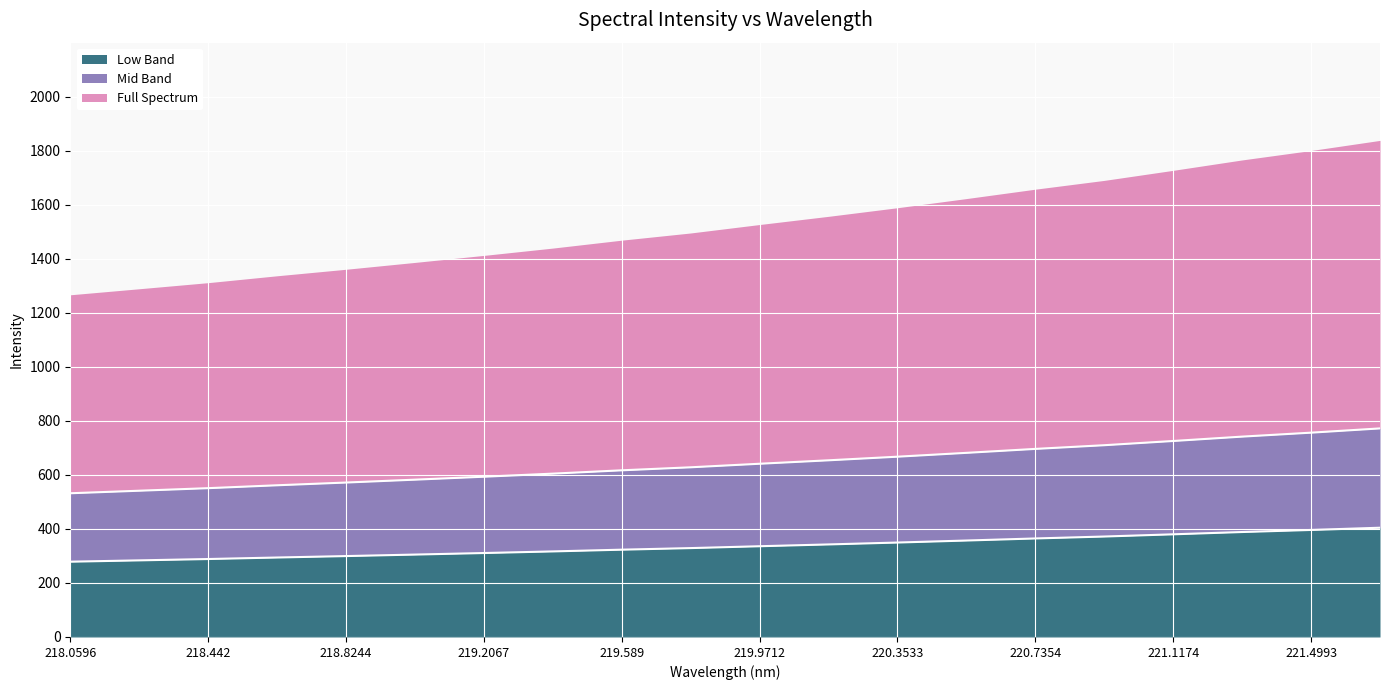

What is the label of the 19th point from the left?

221.4993